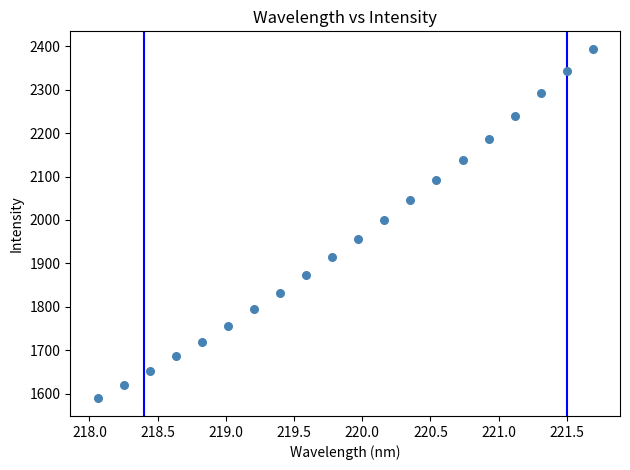

What is the range of X values (max minus min)?

3.6